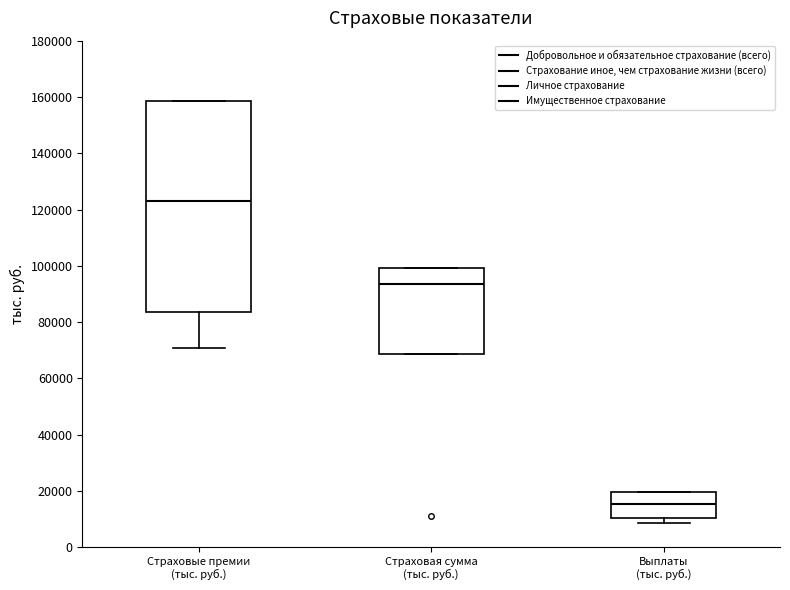

Which box's median line is the highest?

Страховые премии (тыс. руб.)